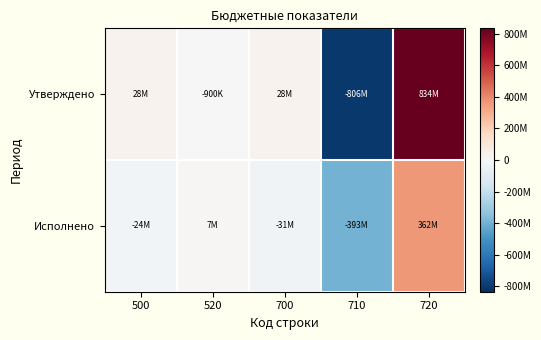

What is the difference between the highest and lowest values at 700?

58832227.9